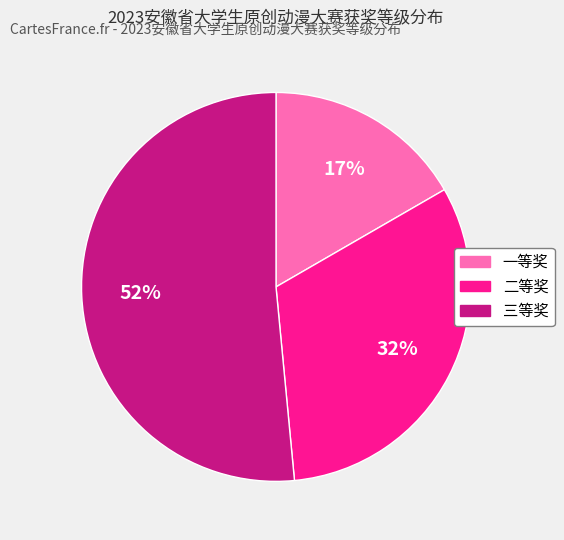

To the nearest percent, what is the difference between the largest and smallest slice percentages?

35%